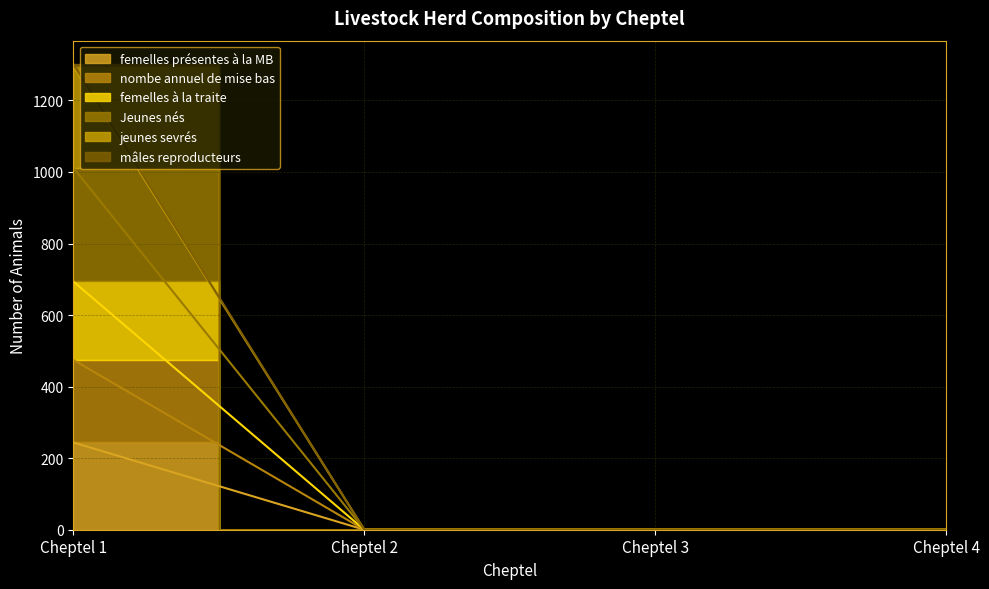

The value of nombe annuel de mise bas at Cheptel 2 is 259. True or false?

False